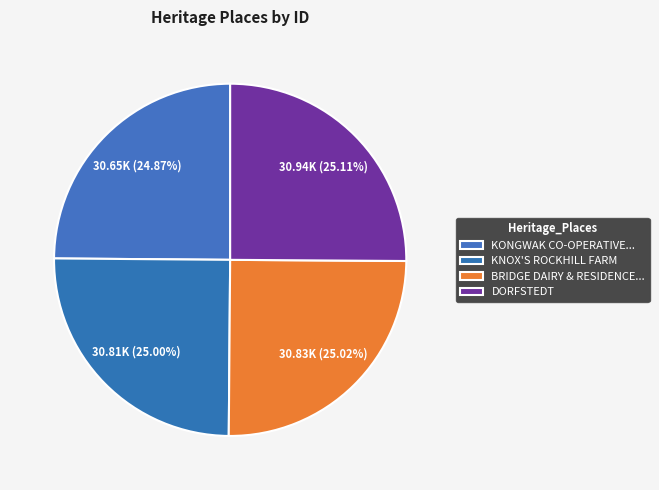

How many segments does this pie chart have?

4